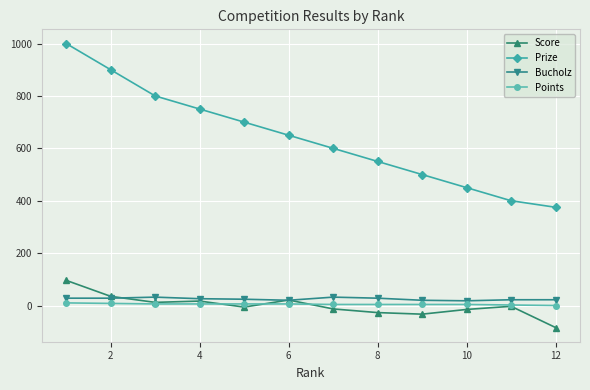

Which series has the largest total across all categories?

Prize